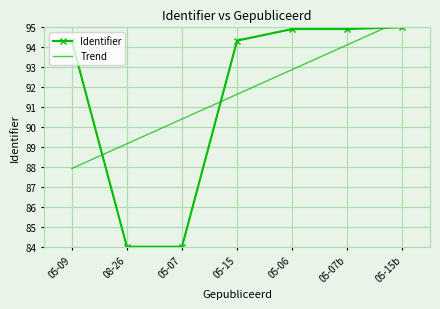

What are all the series names shown in the legend?

Identifier, Trend